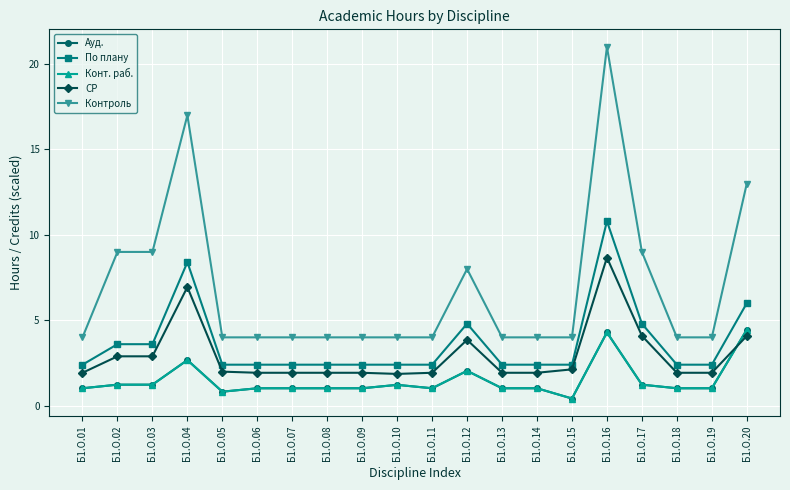

Reading right to left, list all the values displayed in this chart.

Ауд.: 4.5	1.0	1.0	1.2	4.3	0.4	1.0	1.0	2.0	1.0	1.2	1.0	1.0	1.0	1.0	0.8	2.7	1.2	1.2	1.0
По плану: 6.0	2.4	2.4	4.8	10.8	2.4	2.4	2.4	4.8	2.4	2.4	2.4	2.4	2.4	2.4	2.4	8.4	3.6	3.6	2.4
Конт. раб.: 4.5	1.0	1.0	1.2	4.3	0.4	1.0	1.0	2.0	1.0	1.2	1.0	1.0	1.0	1.0	0.8	2.7	1.2	1.2	1.0
СР: 4.1	1.9	1.9	4.1	8.7	2.1	1.9	1.9	3.9	1.9	1.9	1.9	1.9	1.9	1.9	2.0	6.9	2.9	2.9	1.9
Контроль: 13.0	4.0	4.0	9.0	21.0	4.0	4.0	4.0	8.0	4.0	4.0	4.0	4.0	4.0	4.0	4.0	17.0	9.0	9.0	4.0